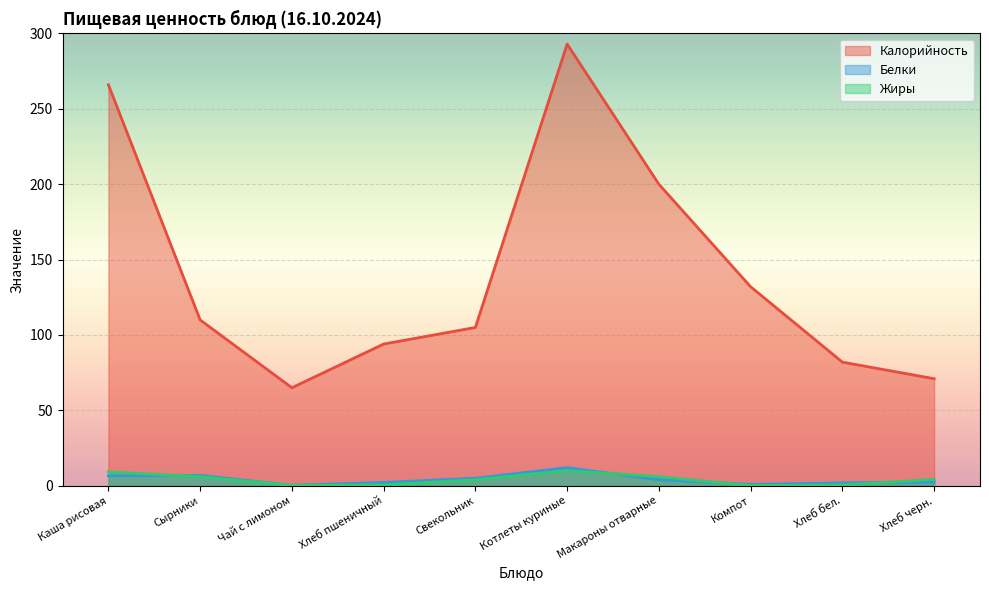

What is the maximum value for Жиры?

10.0